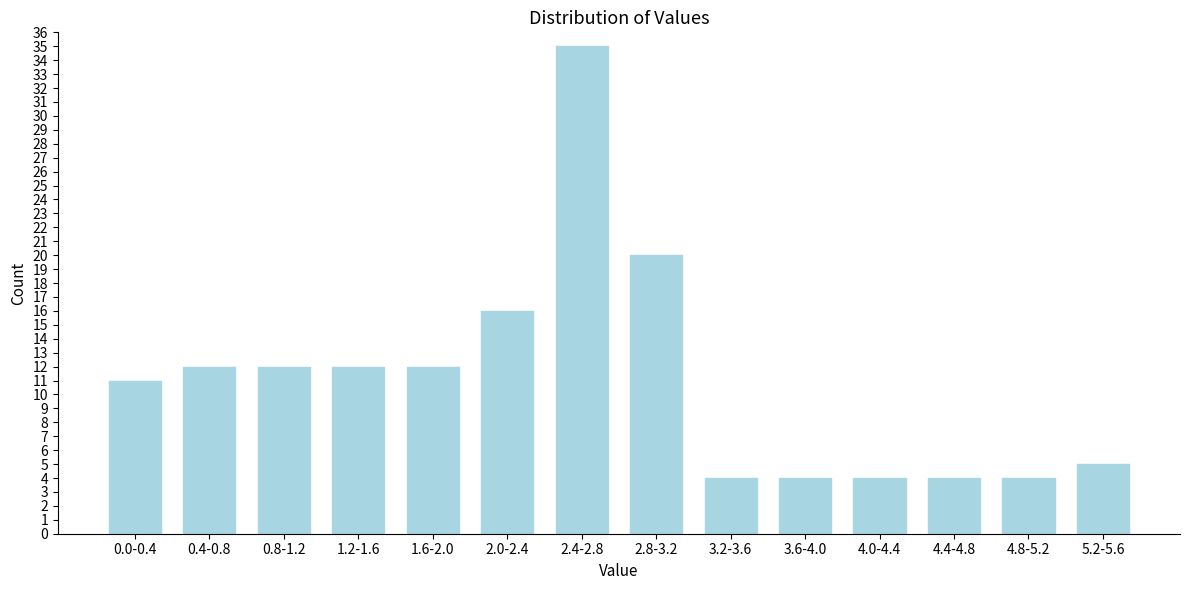

Reading right to left, transcribe all the data shown in this chart.

5	4	4	4	4	4	20	35	16	12	12	12	12	11